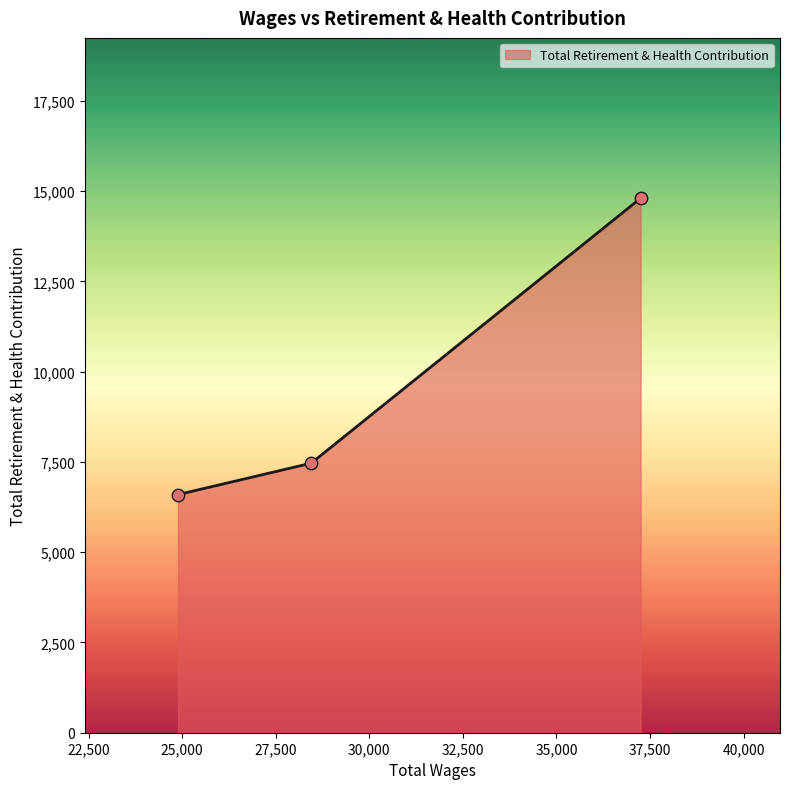

What is the average value?

9619